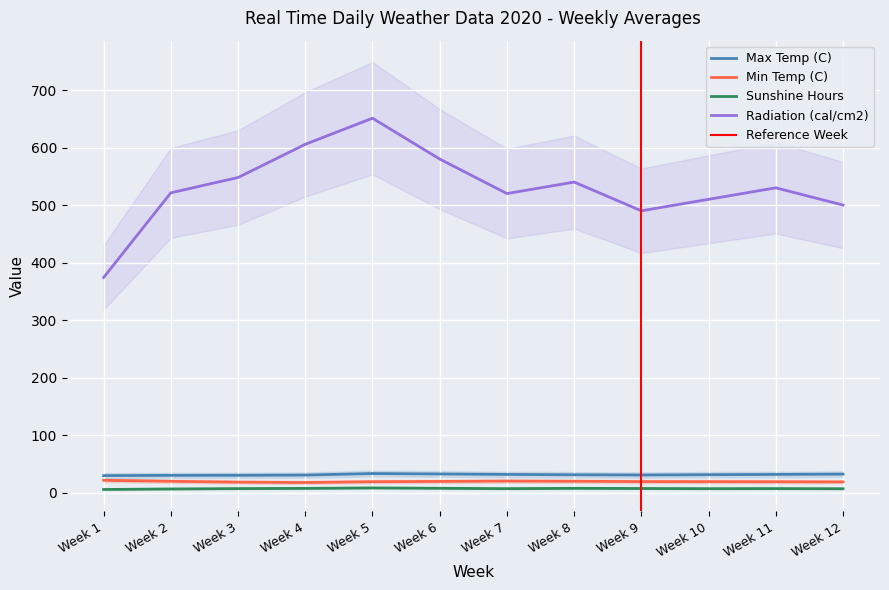

Between Week 3 and Week 9, which series saw the biggest shift?

Radiation (cal/cm2)